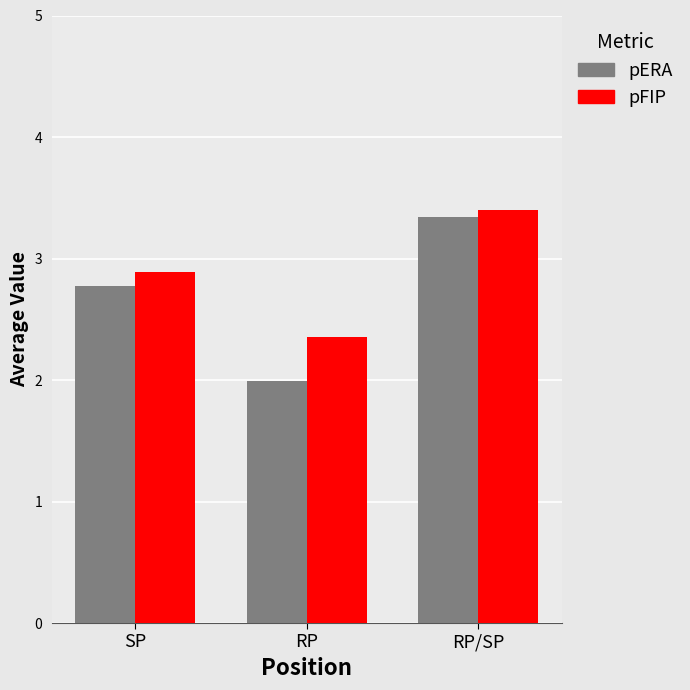

What is the greatest value displayed?

3.4